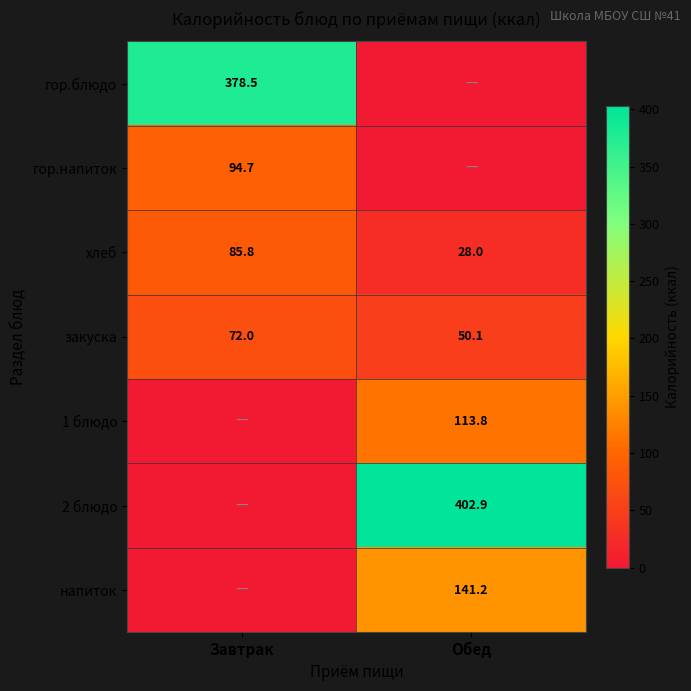

What value does the закуска series have at Обед?

50.1